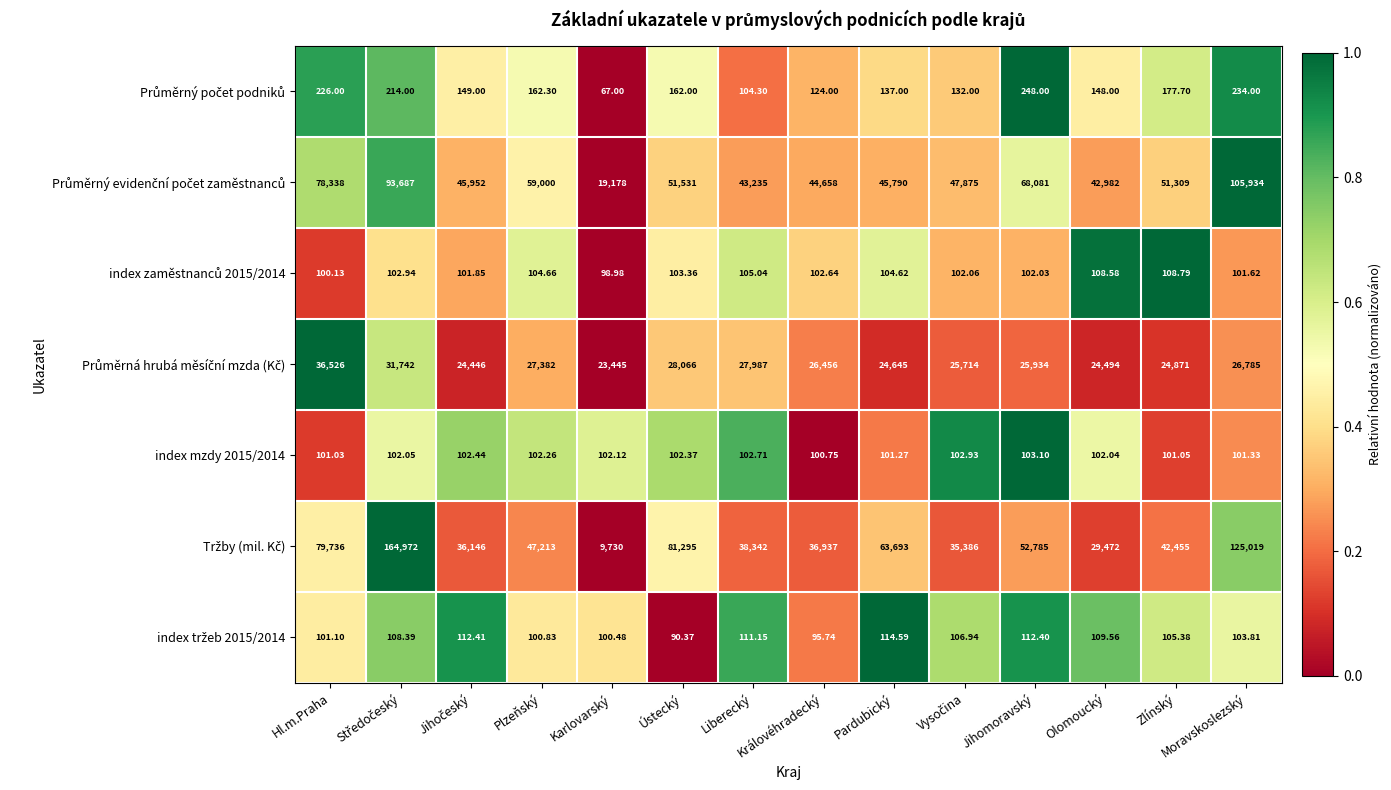

At which label does index mzdy 2015/2014 reach its minimum?

Královéhradecký